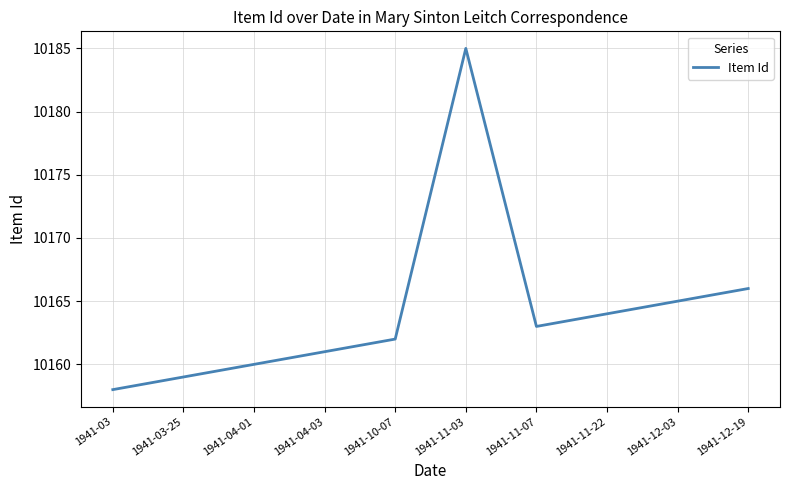

Does the chart have visible grid lines?

Yes